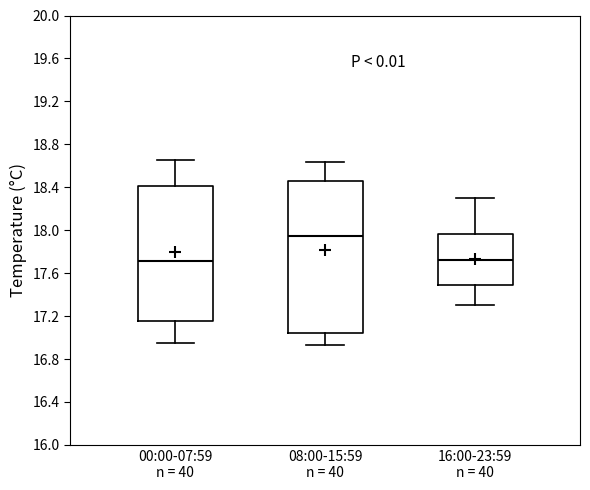

Reading left to right, transcribe this box plot: for each box, give where its median line is, the range the box spans, and where its two whiskers end, as read against the y-axis. The values are not printed on the chart, so give them approximately, as read against the axis.

00:00-07:59 n = 40: median 17.70, box 17.15 to 18.40, whiskers 16.95 to 18.65
08:00-15:59 n = 40: median 17.95, box 17.05 to 18.45, whiskers 16.95 to 18.65
16:00-23:59 n = 40: median 17.75, box 17.50 to 17.95, whiskers 17.30 to 18.30